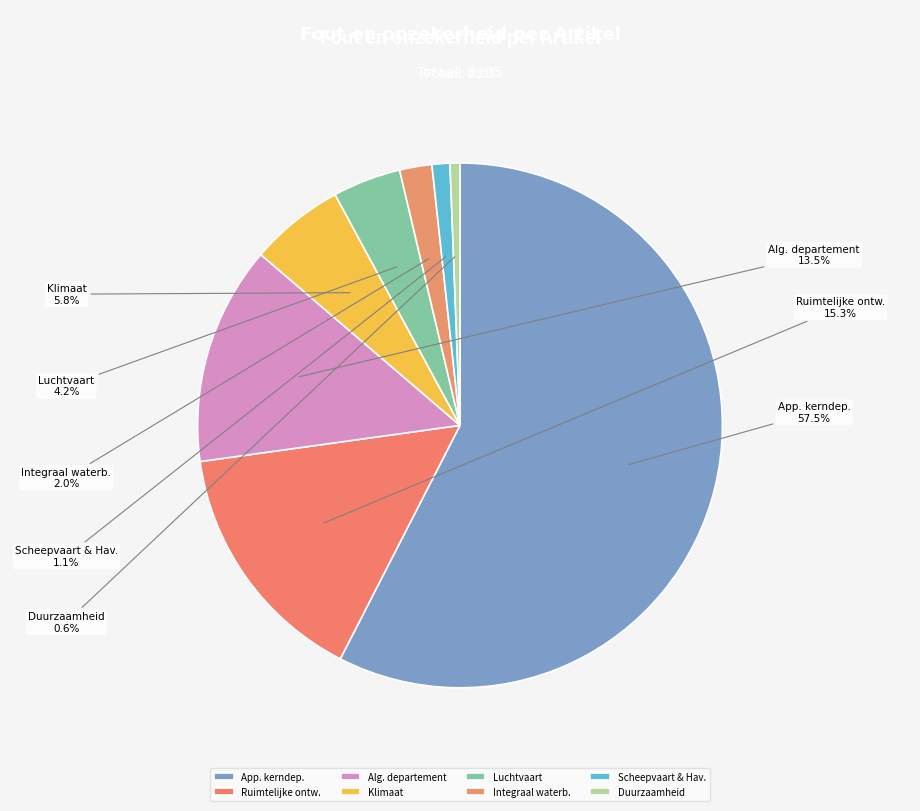

Count the number of slices in the pie.

8